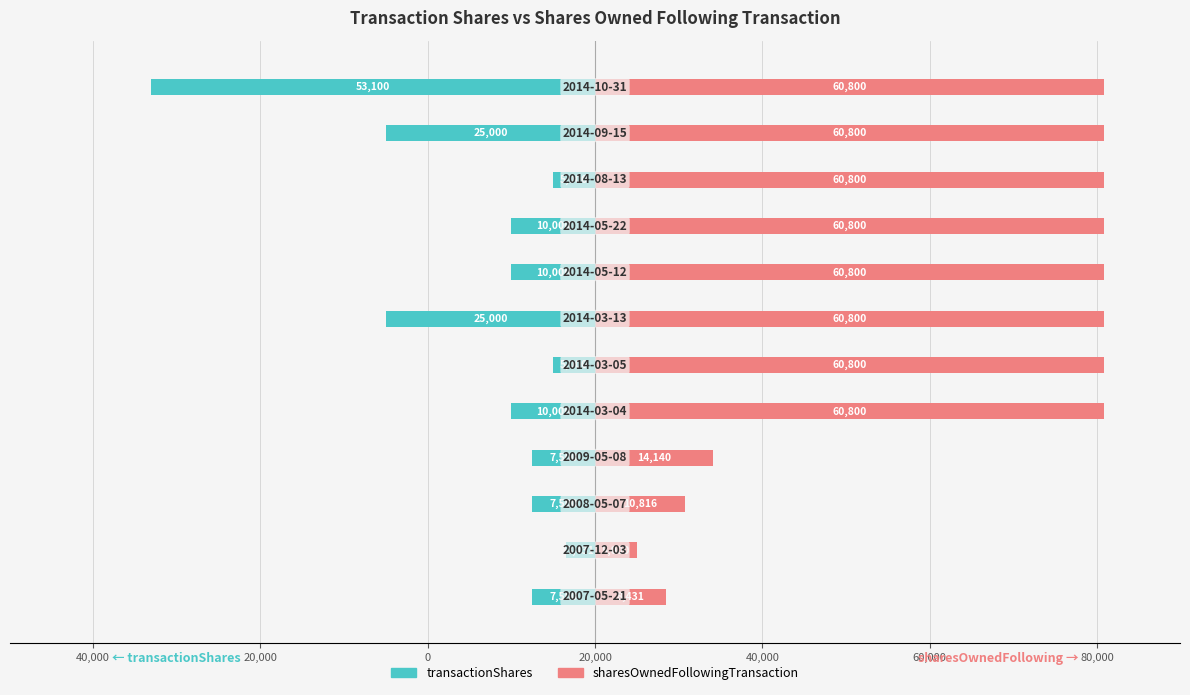

List the series in order of their overall mean, lowest first.

transactionShares, sharesOwnedFollowingTransaction